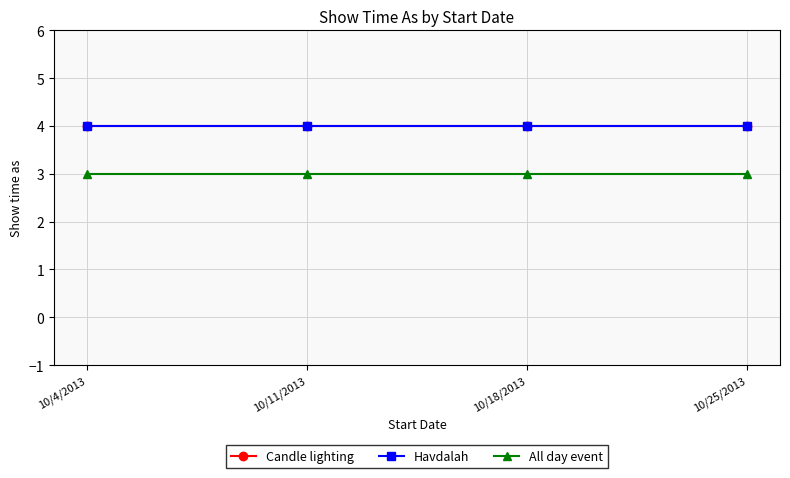

What is the total value across all series at 10/11/2013?

11